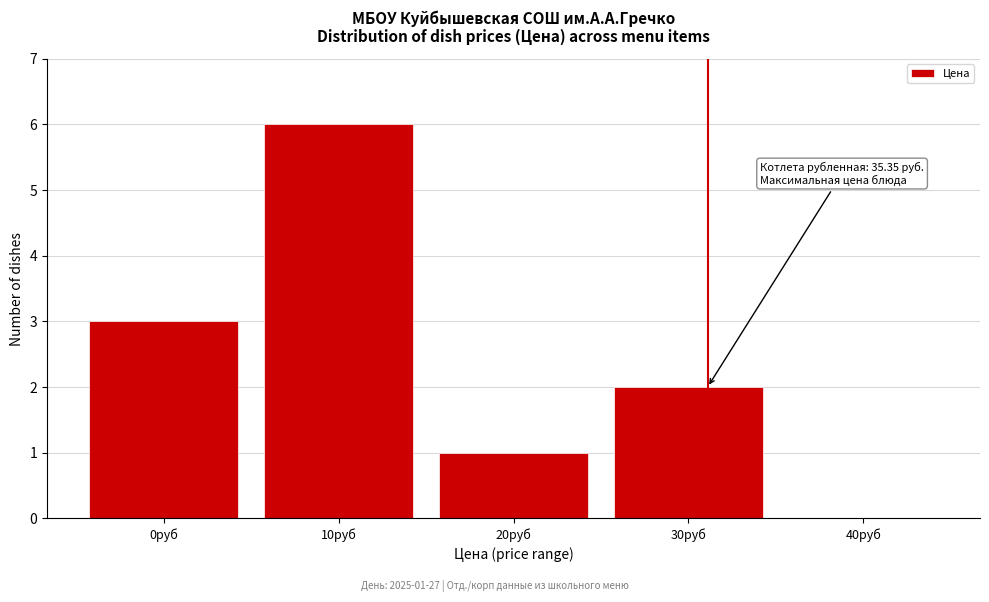

Reading right to left, transcribe all the data shown in this chart.

40руб=0	30руб=2	20руб=1	10руб=6	0руб=3